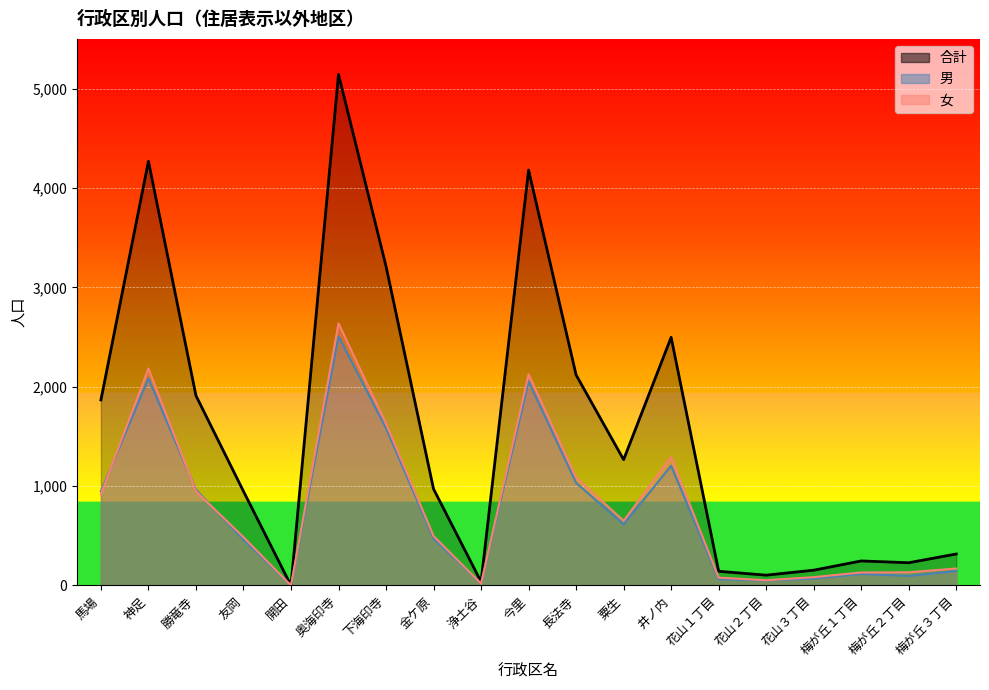

Rank the categories by 女 value from highest to lowest.

奥海印寺, 神足, 今里, 下海印寺, 井ノ内, 長法寺, 勝竜寺, 馬場, 粟生, 金ケ原, 友岡, 梅が丘３丁目, 梅が丘２丁目, 梅が丘１丁目, 花山３丁目, 花山１丁目, 花山２丁目, 浄土谷, 開田